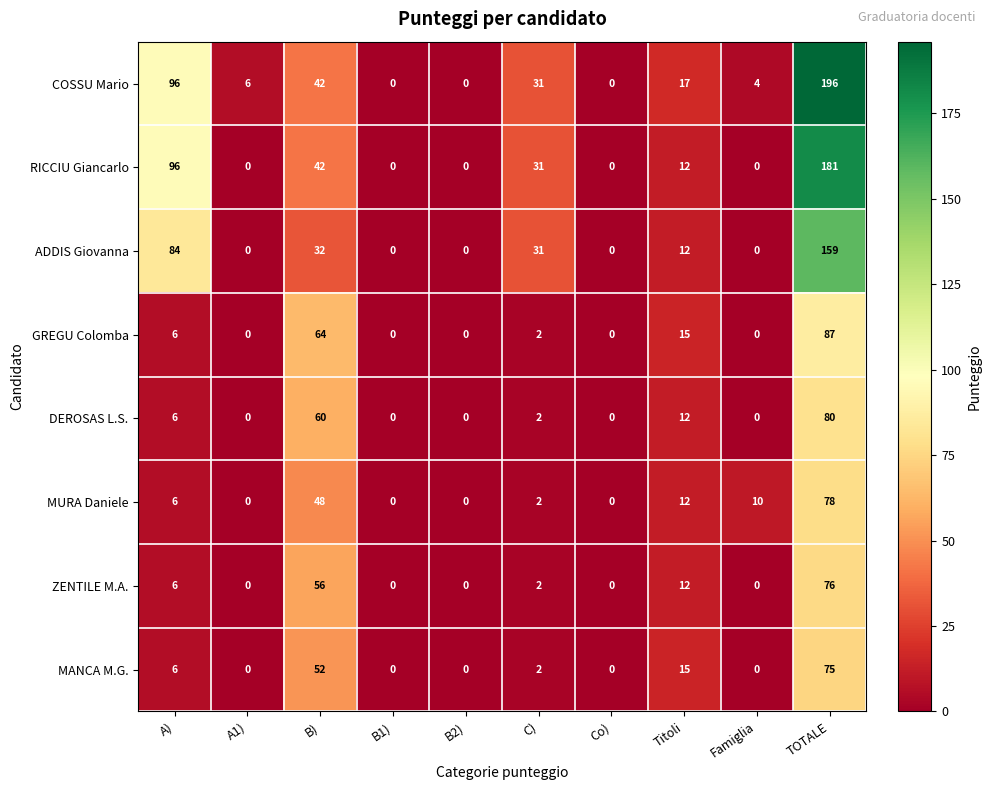

At which label does RICCIU Giancarlo first exceed 12?

A)